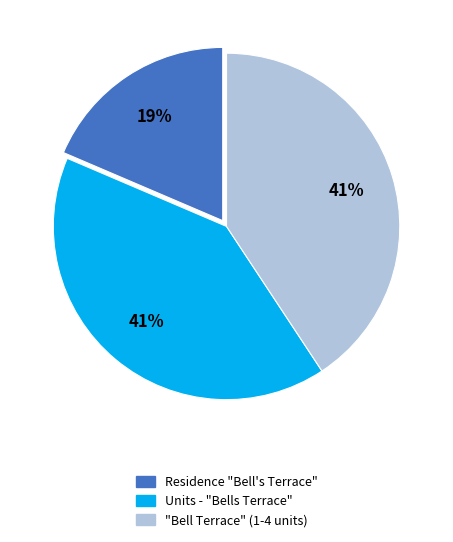

What percentage is the Units - "Bells Terrace" slice, to the nearest percent?

41%